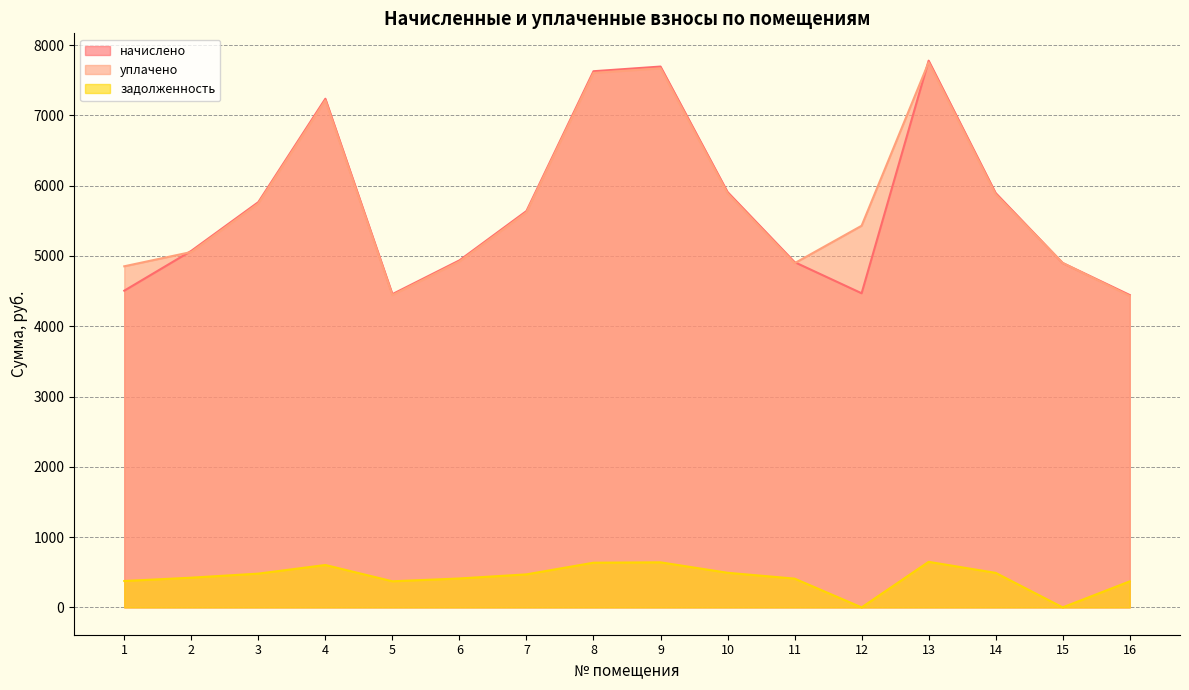

Between 7 and 2, which is larger?

7